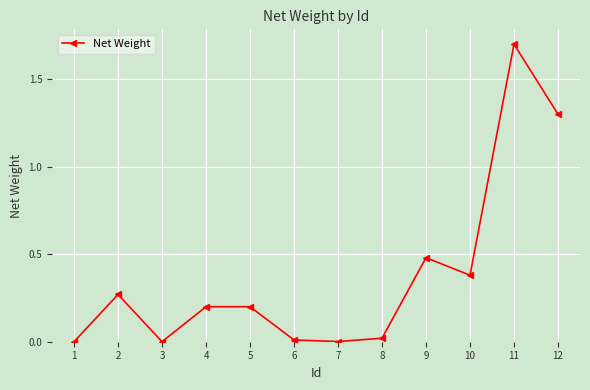

What is the difference between the maximum and minimum values?

1.7